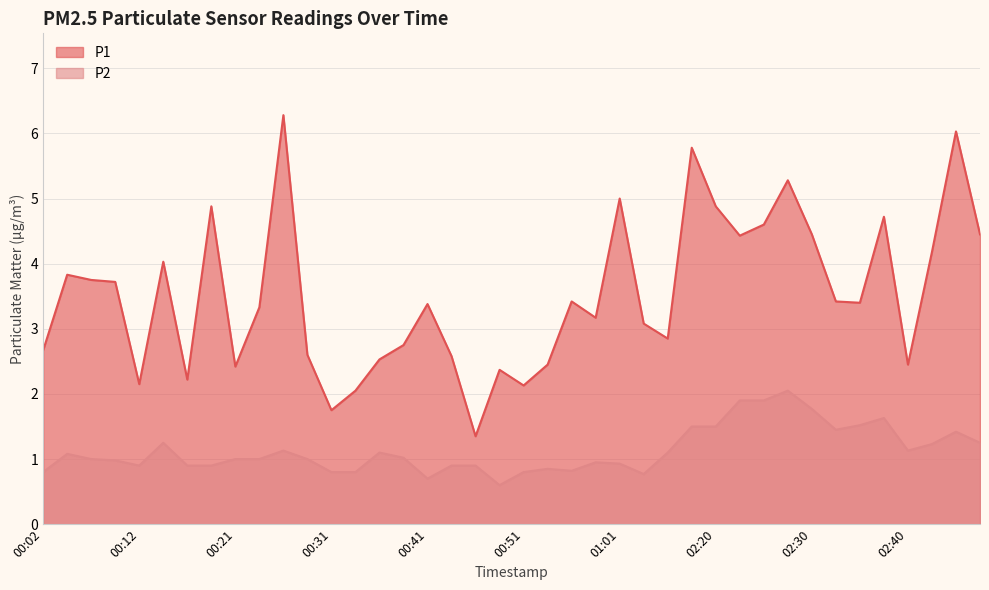

True or false: P1 has a value of 4.7 at 01:03.

False